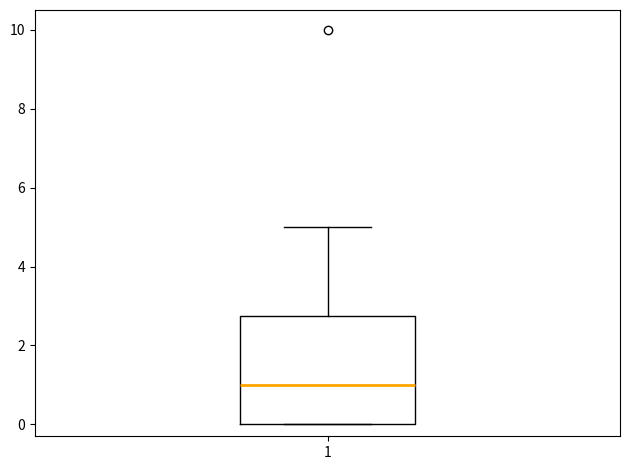

Read this box plot against the y-axis: the position of the median line, the range covered by the box, and the ends of both whiskers. The values are not printed on the chart, so give them approximately, as read against the axis.

median 1.0, box 0.0 to 2.8, whiskers 0.0 to 5.0